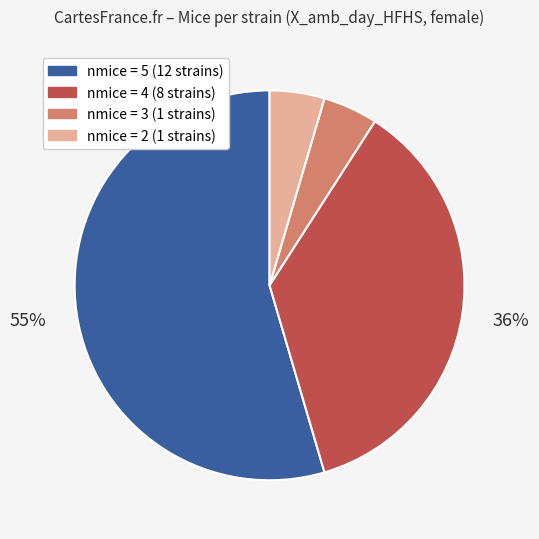

To the nearest percent, what is the difference between the largest and smallest slice percentages?

50%